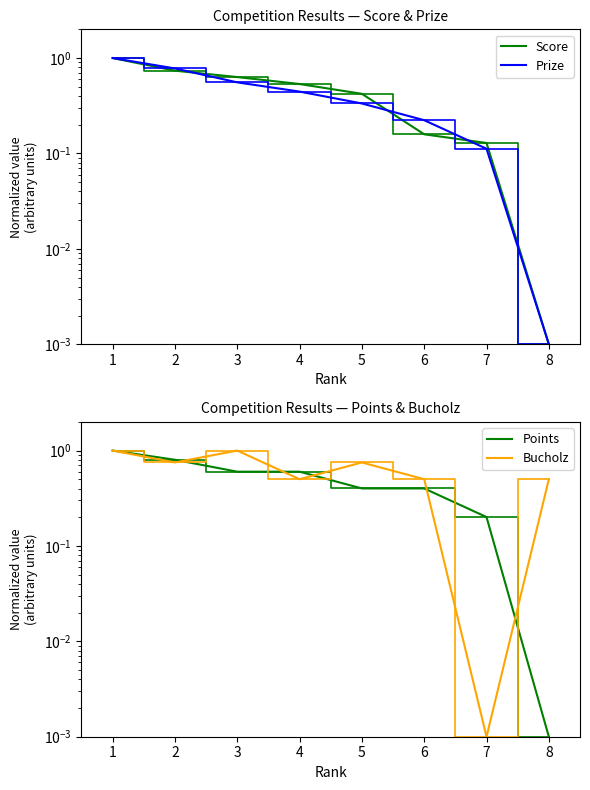

After their last crossing, which series has the higher values: Points or Bucholz?

Bucholz